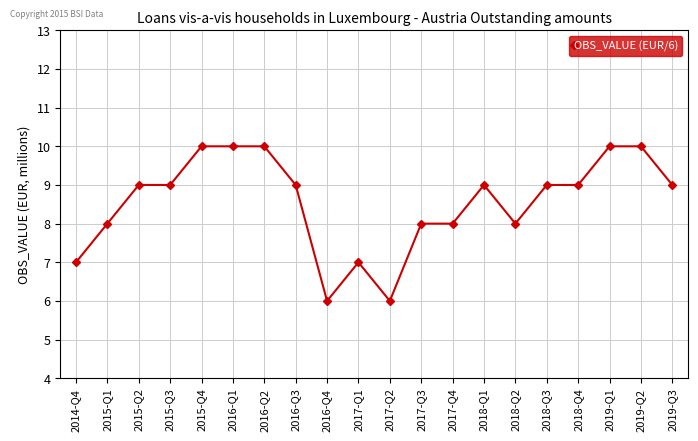

What is the difference between the values at 2017-Q2 and 2018-Q1?

3